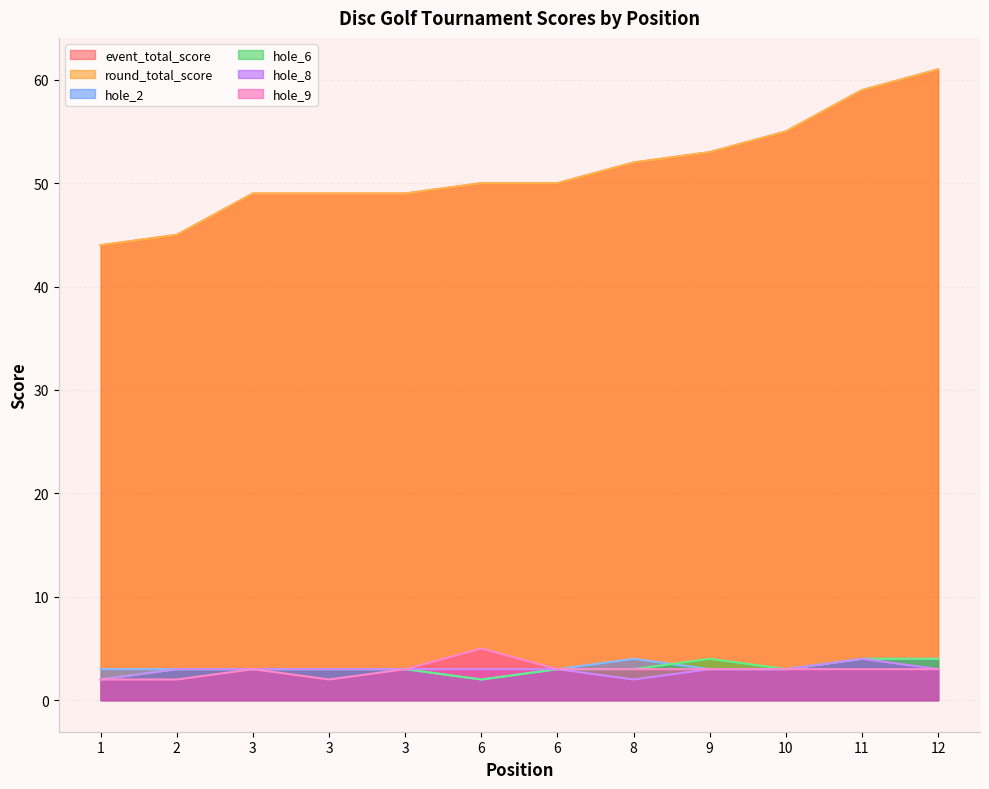

Which series has the largest total across all categories?

event_total_score